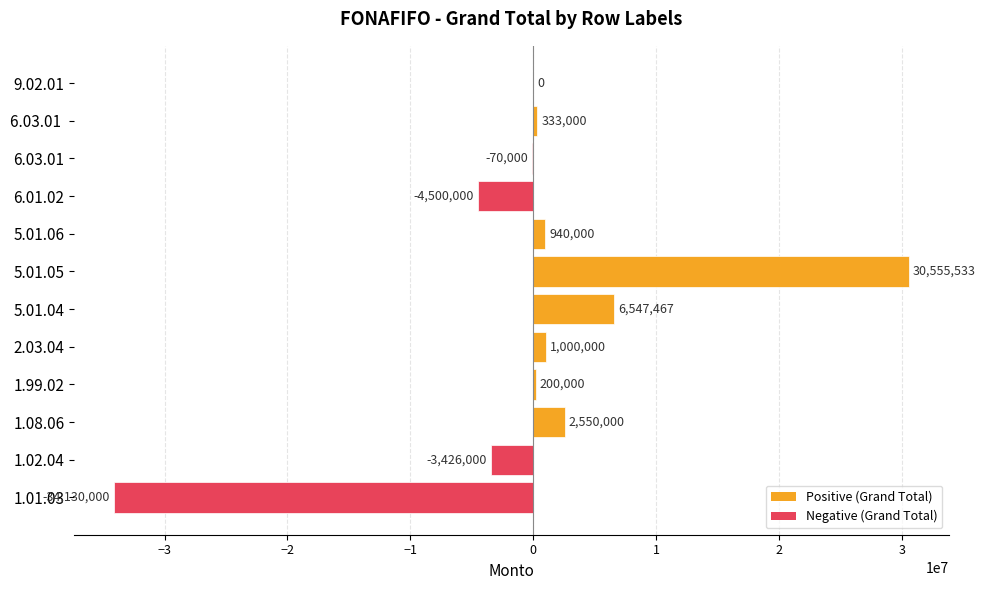

Where is the data nearest to the value -1787233?

1.02.04